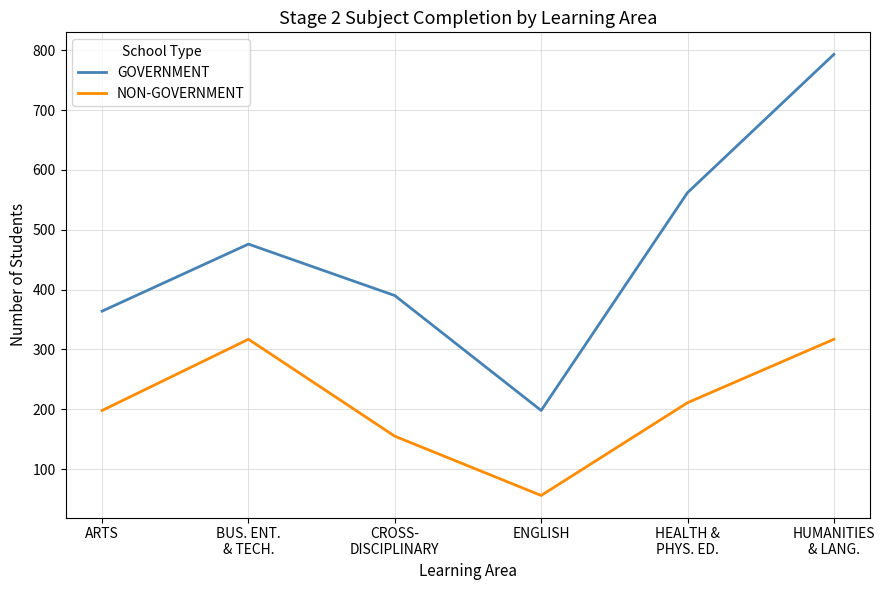

How many NON-GOVERNMENT values are between 155 and 317?

5